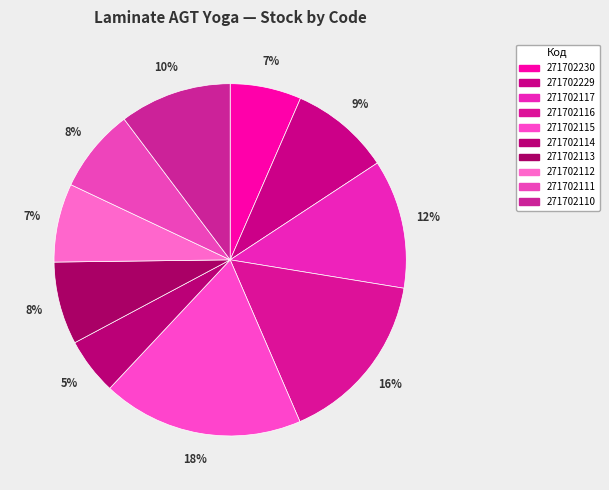

Does 271702110 account for over 50% of the chart?

No